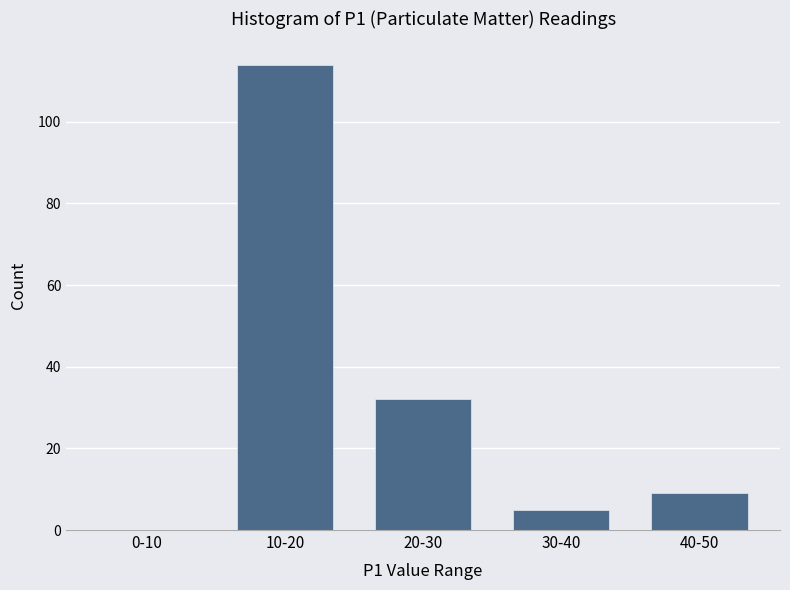

Reading left to right, list all the values displayed in this chart.

0-10=0	10-20=114	20-30=32	30-40=5	40-50=9